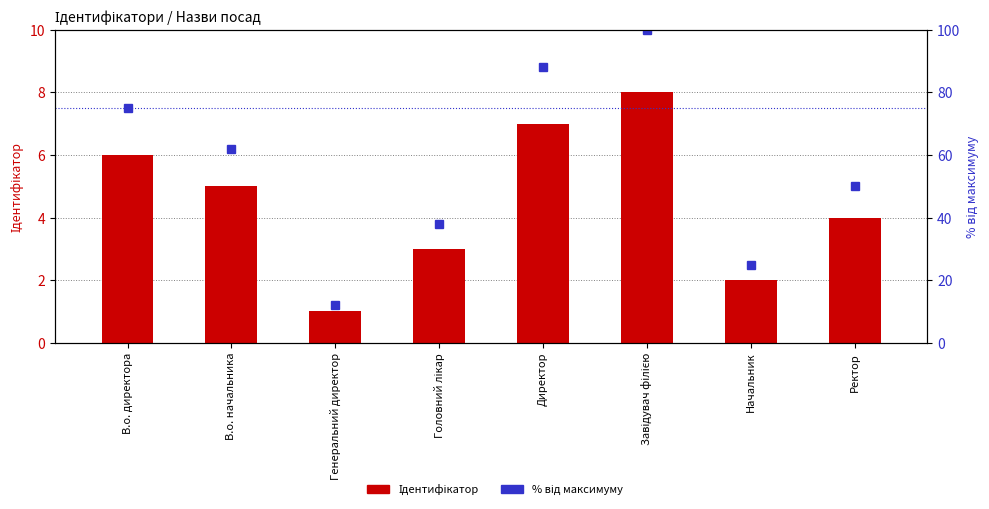

Which has a higher value, В.о. директора or Директор?

Директор